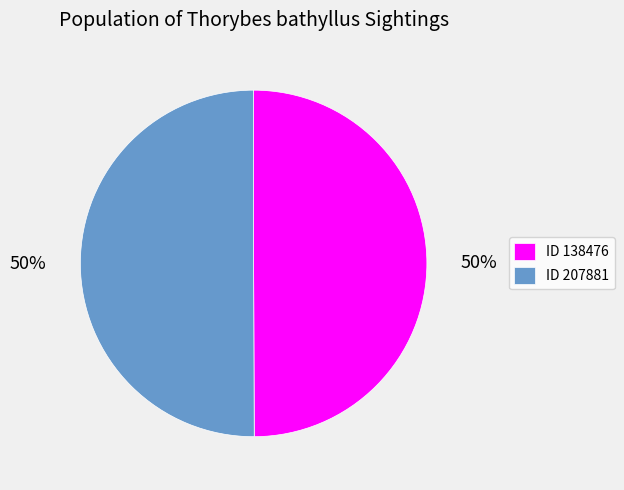

The ID 138476 slice represents 50% of the pie. True or false?

True